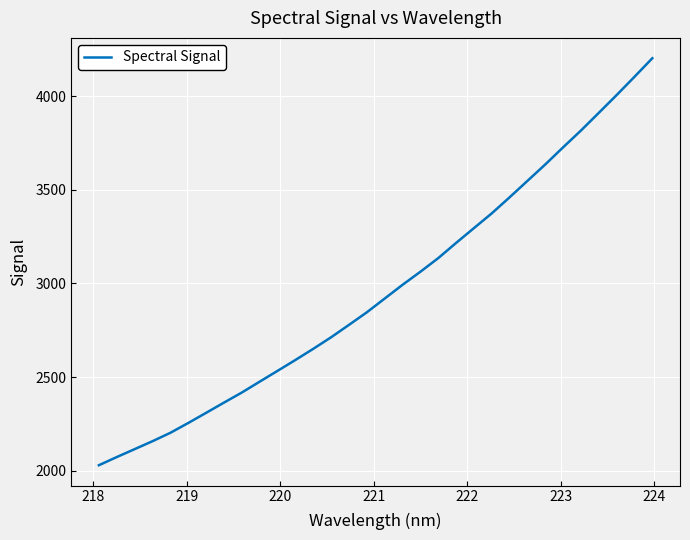

What is the greatest value displayed?

4202.7